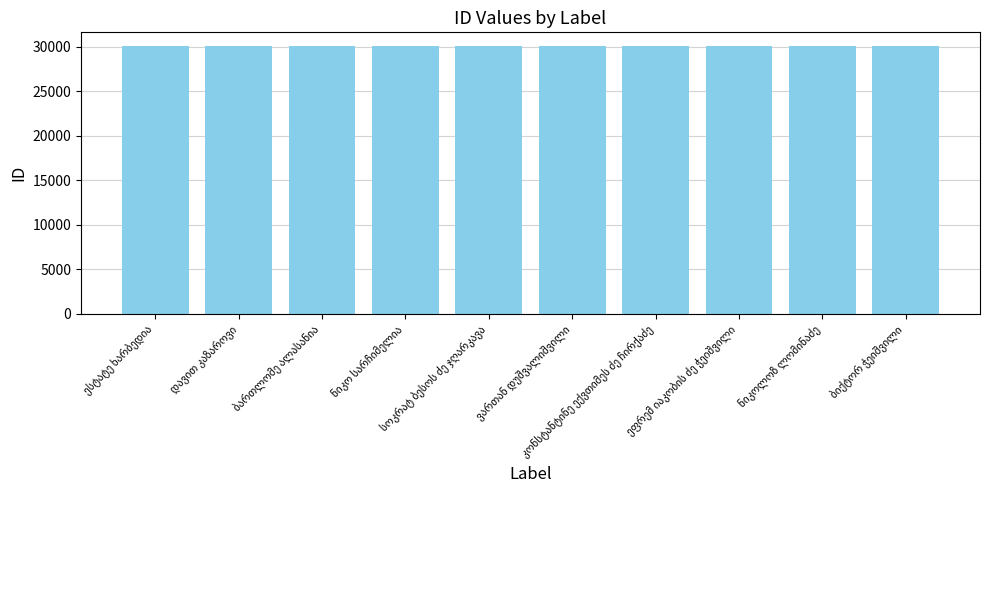

How many bars are there in total?

10